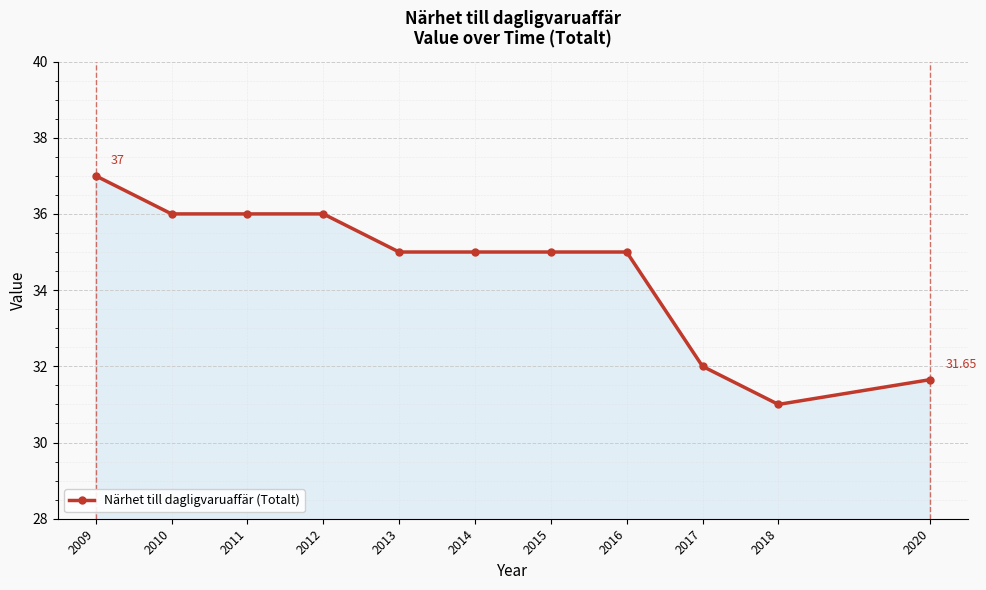

How many categories are shown in the chart?

11